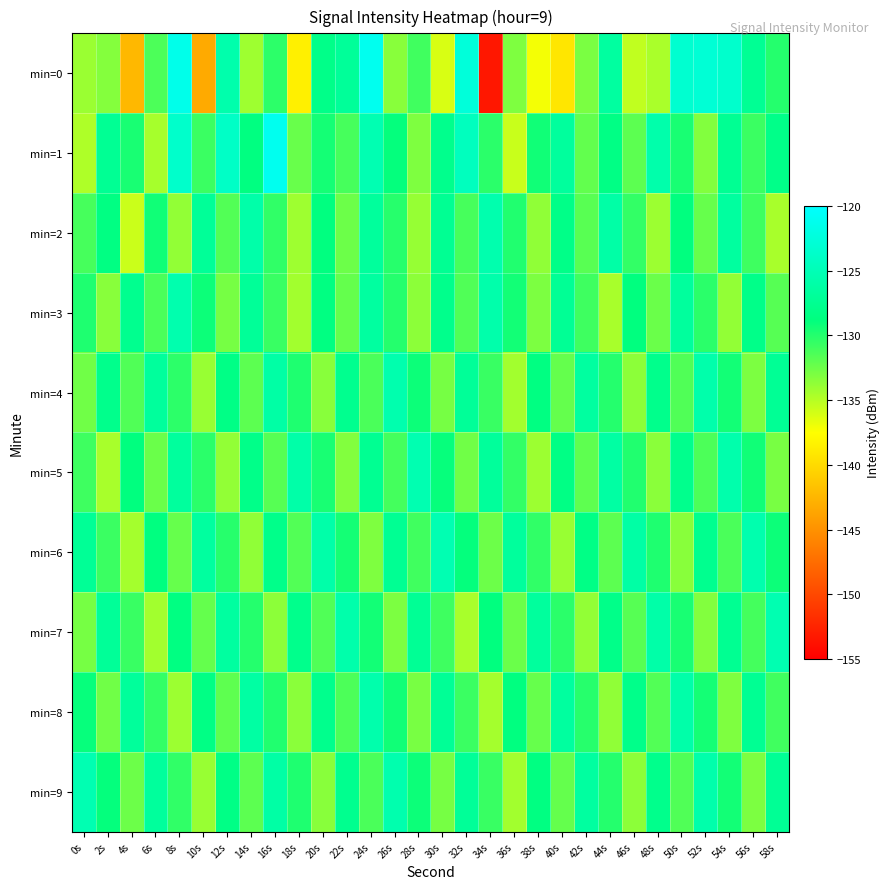

Reading left to right, extract all data points from this chart.

min=0: 0s=-134.0	2s=-133.3	4s=-142.3	6s=-131.4	8s=-121.5	10s=-143.3	12s=-125.7	14s=-134.2	16s=-130.3	18s=-138.5	20s=-128.1	22s=-127.0	24s=-121.1	26s=-133.4	28s=-131.0	30s=-136.2	32s=-122.6	34s=-153.3	36s=-133.1	38s=-137.1	40s=-139.2	42s=-132.9	44s=-126.5	46s=-135.3	48s=-134.6	50s=-123.3	52s=-122.9	54s=-123.5	56s=-127.4	58s=-130.0
min=1: 0s=-134.8	2s=-127.3	4s=-129.6	6s=-134.4	8s=-123.6	10s=-130.8	12s=-124.0	14s=-128.7	16s=-121.1	18s=-132.3	20s=-129.4	22s=-131.2	24s=-125.3	26s=-128.9	28s=-133.1	30s=-127.8	32s=-124.5	34s=-130.2	36s=-135.6	38s=-129.3	40s=-126.7	42s=-132.1	44s=-128.4	46s=-131.9	48s=-125.8	50s=-129.6	52s=-133.2	54s=-127.4	56s=-130.8	58s=-128.1
min=2: 0s=-131.2	2s=-128.5	4s=-135.7	6s=-129.3	8s=-133.8	10s=-127.1	12s=-131.6	14s=-125.9	16s=-130.4	18s=-134.2	20s=-128.7	22s=-132.5	24s=-126.8	26s=-130.1	28s=-133.9	30s=-127.4	32s=-131.2	34s=-125.6	36s=-129.9	38s=-133.7	40s=-128.2	42s=-131.8	44s=-126.1	46s=-130.5	48s=-134.1	50s=-128.8	52s=-132.3	54s=-126.6	56s=-130.9	58s=-134.5
min=3: 0s=-129.8	2s=-133.4	4s=-127.7	6s=-131.3	8s=-125.6	10s=-129.2	12s=-132.8	14s=-127.1	16s=-130.7	18s=-134.3	20s=-128.6	22s=-132.2	24s=-126.5	26s=-130.0	28s=-133.6	30s=-127.9	32s=-131.5	34s=-125.8	36s=-129.4	38s=-133.0	40s=-127.3	42s=-130.9	44s=-134.5	46s=-128.8	48s=-132.4	50s=-126.7	52s=-130.2	54s=-133.8	56s=-128.1	58s=-131.7
min=4: 0s=-132.6	2s=-127.9	4s=-131.5	6s=-126.8	8s=-130.3	10s=-134.0	12s=-128.3	14s=-131.9	16s=-126.2	18s=-129.8	20s=-133.4	22s=-127.7	24s=-131.3	26s=-125.6	28s=-129.2	30s=-132.8	32s=-127.1	34s=-130.7	36s=-134.3	38s=-128.6	40s=-132.2	42s=-126.5	44s=-130.0	46s=-133.6	48s=-127.9	50s=-131.5	52s=-125.8	54s=-129.4	56s=-133.0	58s=-127.3
min=5: 0s=-130.9	2s=-134.5	4s=-128.8	6s=-132.4	8s=-126.7	10s=-130.2	12s=-133.8	14s=-128.1	16s=-131.7	18s=-126.0	20s=-129.6	22s=-133.2	24s=-127.5	26s=-131.1	28s=-125.4	30s=-129.0	32s=-132.6	34s=-126.9	36s=-130.5	38s=-134.1	40s=-128.4	42s=-132.0	44s=-126.3	46s=-129.9	48s=-133.5	50s=-127.8	52s=-131.4	54s=-125.7	56s=-129.3	58s=-132.9
min=6: 0s=-127.2	2s=-130.8	4s=-134.4	6s=-128.7	8s=-132.3	10s=-126.6	12s=-130.1	14s=-133.7	16s=-128.0	18s=-131.6	20s=-125.9	22s=-129.5	24s=-133.1	26s=-127.4	28s=-131.0	30s=-125.3	32s=-128.9	34s=-132.5	36s=-126.8	38s=-130.4	40s=-134.0	42s=-128.3	44s=-131.9	46s=-126.2	48s=-129.8	50s=-133.4	52s=-127.7	54s=-131.3	56s=-125.6	58s=-129.2
min=7: 0s=-132.8	2s=-127.1	4s=-130.7	6s=-134.3	8s=-128.6	10s=-132.2	12s=-126.5	14s=-130.0	16s=-133.6	18s=-127.9	20s=-131.5	22s=-125.8	24s=-129.4	26s=-133.0	28s=-127.3	30s=-130.9	32s=-134.5	34s=-128.8	36s=-132.4	38s=-126.7	40s=-130.2	42s=-133.8	44s=-128.1	46s=-131.7	48s=-126.0	50s=-129.6	52s=-133.2	54s=-127.5	56s=-131.1	58s=-125.4
min=8: 0s=-129.0	2s=-132.6	4s=-126.9	6s=-130.5	8s=-134.1	10s=-128.4	12s=-132.0	14s=-126.3	16s=-129.9	18s=-133.5	20s=-127.8	22s=-131.4	24s=-125.7	26s=-129.3	28s=-132.9	30s=-127.2	32s=-130.8	34s=-134.4	36s=-128.7	38s=-132.3	40s=-126.6	42s=-130.1	44s=-133.7	46s=-128.0	48s=-131.6	50s=-125.9	52s=-129.5	54s=-133.1	56s=-127.4	58s=-131.0
min=9: 0s=-125.3	2s=-128.9	4s=-132.5	6s=-126.8	8s=-130.4	10s=-134.0	12s=-128.3	14s=-131.9	16s=-126.2	18s=-129.8	20s=-133.4	22s=-127.7	24s=-131.3	26s=-125.6	28s=-129.2	30s=-132.8	32s=-127.1	34s=-130.7	36s=-134.3	38s=-128.6	40s=-132.2	42s=-126.5	44s=-130.0	46s=-133.6	48s=-127.9	50s=-131.5	52s=-125.8	54s=-129.4	56s=-133.0	58s=-127.3